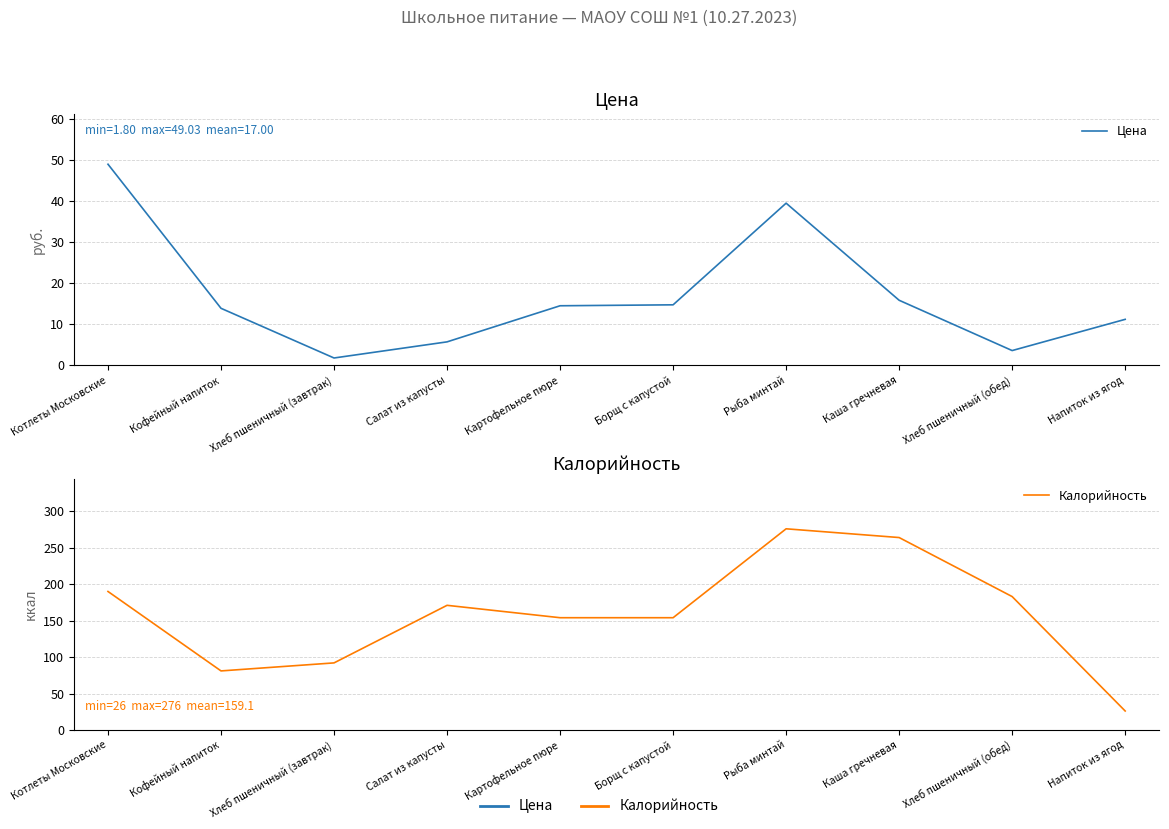

What is the difference between the maximum and second lowest values in the Калорийность series?

195.0